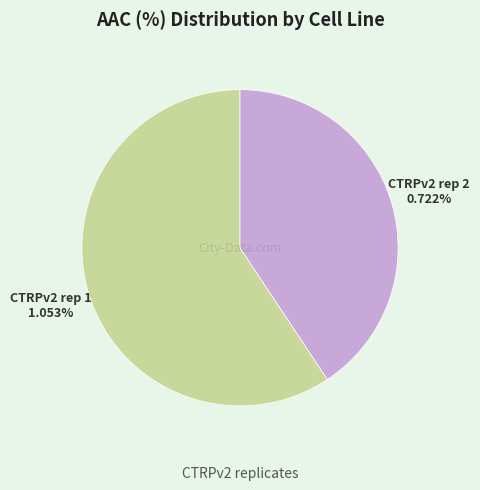

Which category accounts for the majority?

CTRPv2 rep 1